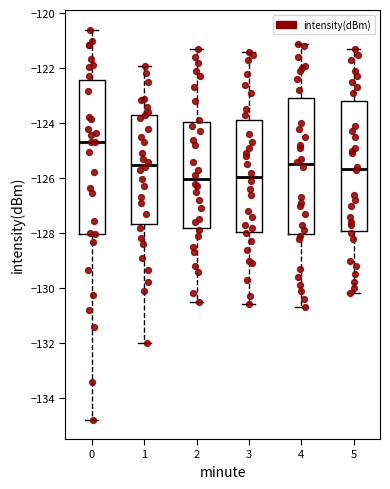

Where does the upper whisker of the box at x = 1 end on the y-axis? The values are not printed on the chart, so give them approximately, as read against the axis.

-121.8